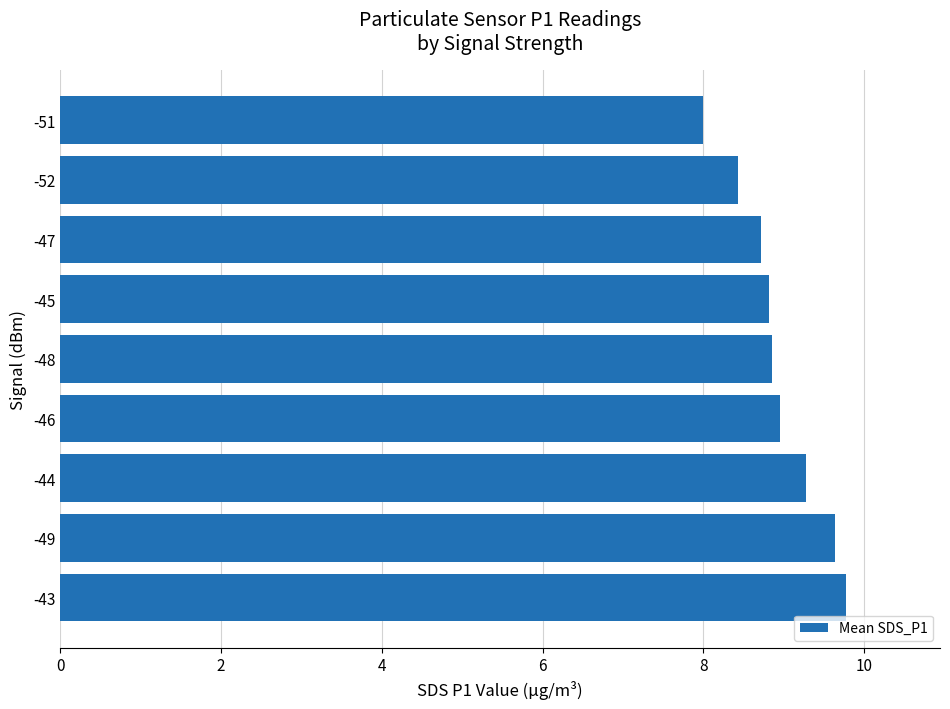

What is the sum of the values at -44 and -45?

18.1